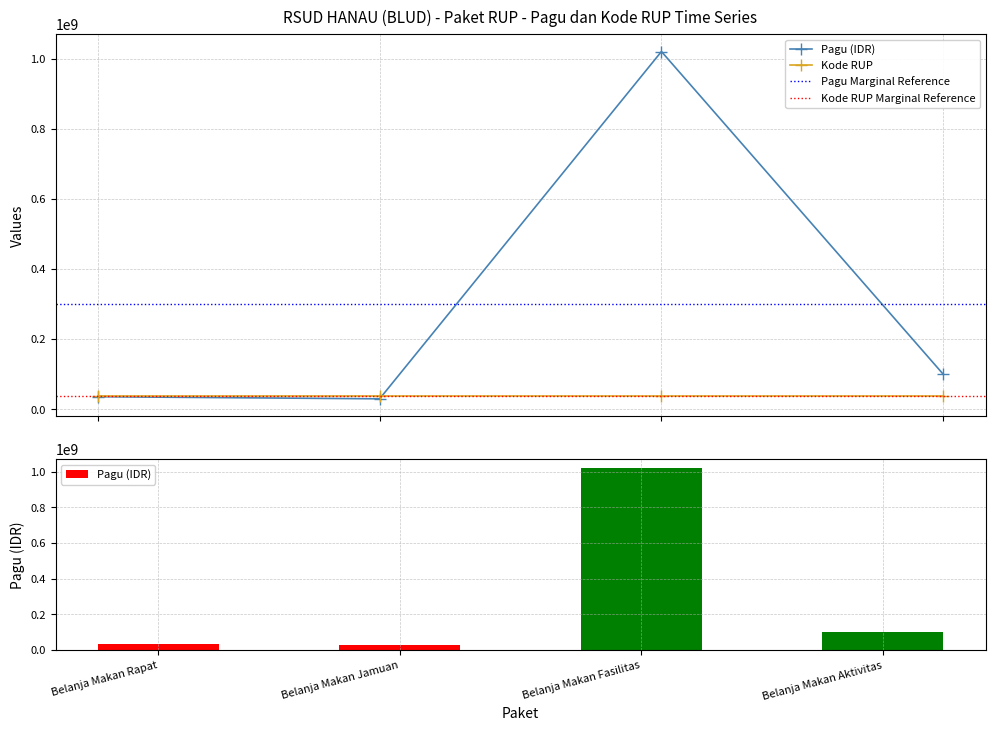

At which label is Pagu closest to 525000000?

Belanja Makan Aktivitas